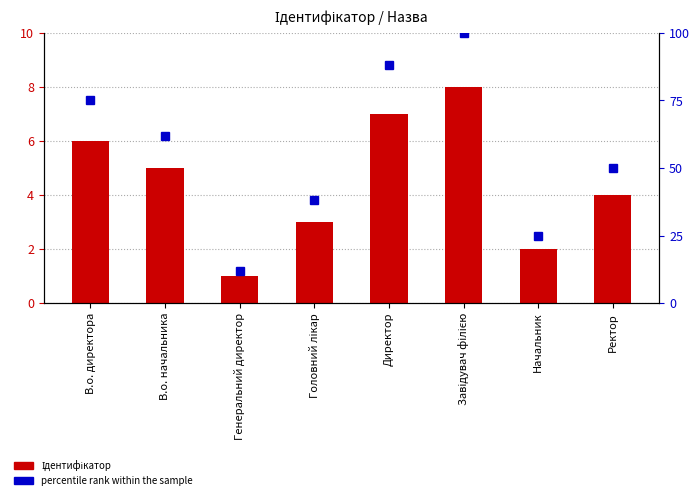

The value of Ідентифікатор at Директор is 12. True or false?

False